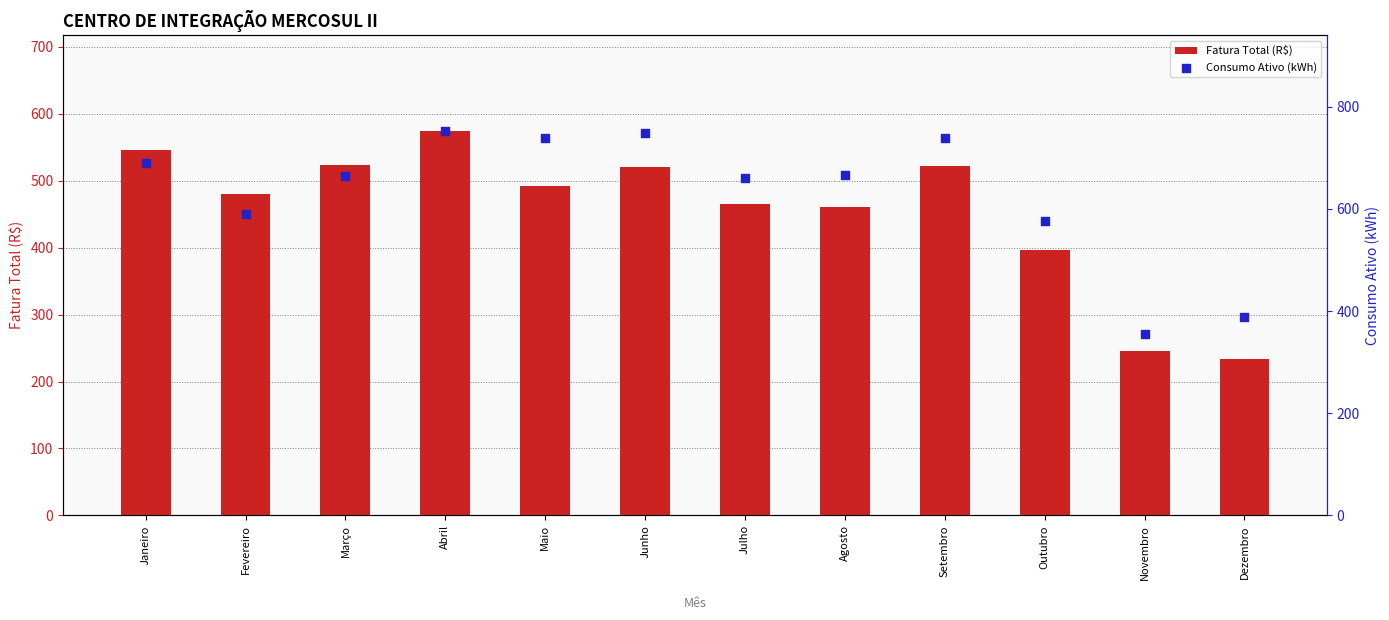

Which series contains the highest Y value?

Consumo Ativo (kWh)